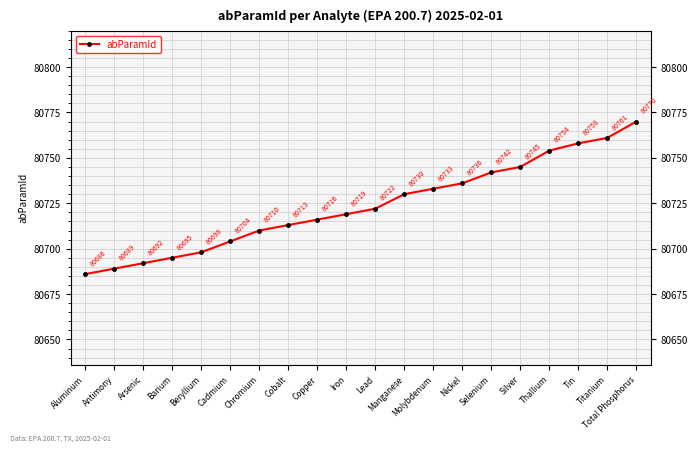

Rank the categories by value from highest to lowest.

Total Phosphorus, Titanium, Tin, Thallium, Silver, Selenium, Nickel, Molybdenum, Manganese, Lead, Iron, Copper, Cobalt, Chromium, Cadmium, Beryllium, Barium, Arsenic, Antimony, Aluminum